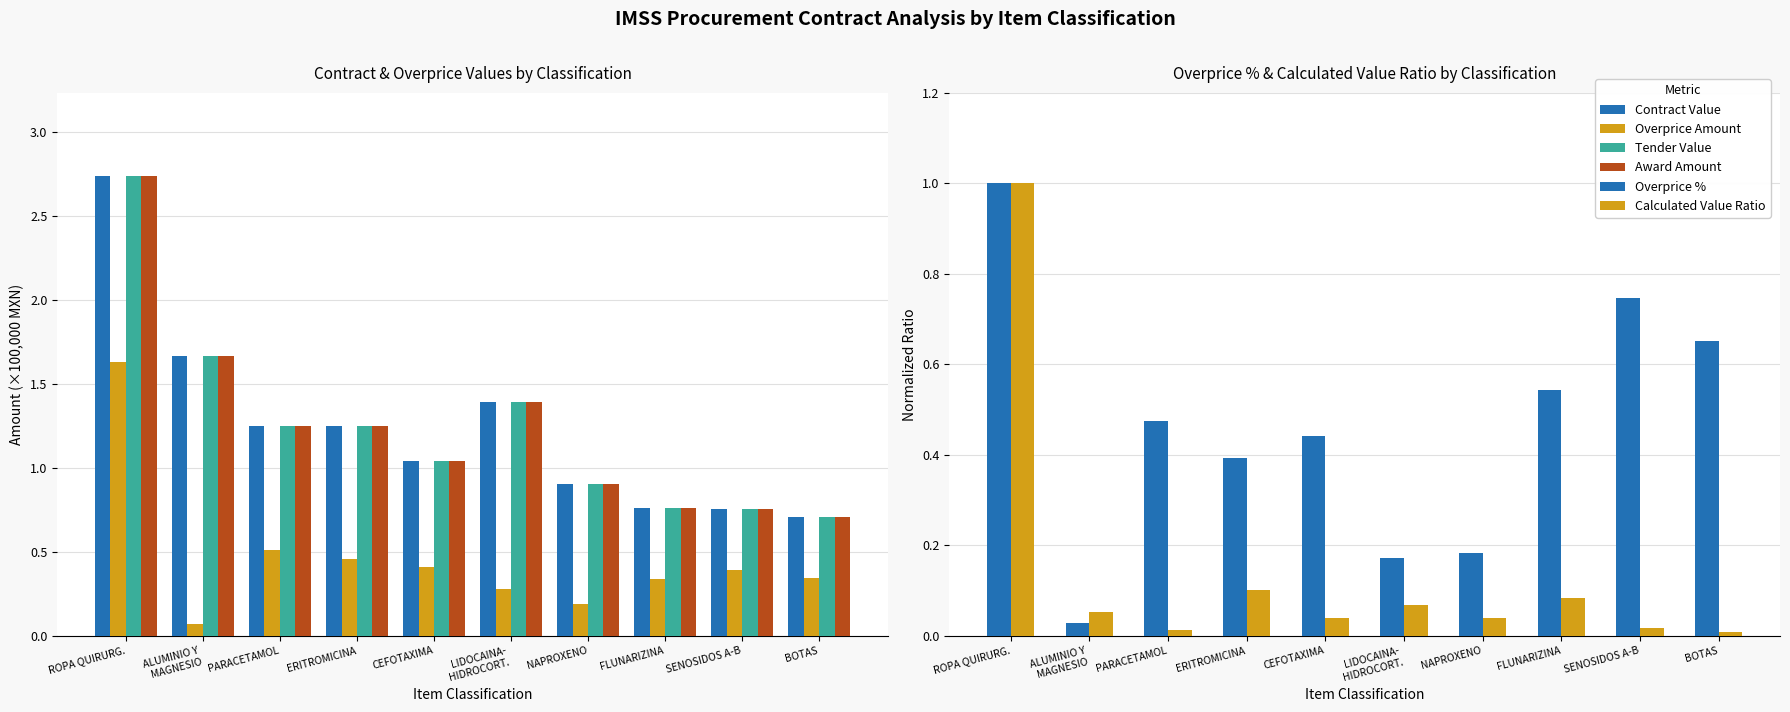

What is the difference between the Award Amount values at ROPA QUIRURG. and BOTAS?

2.0